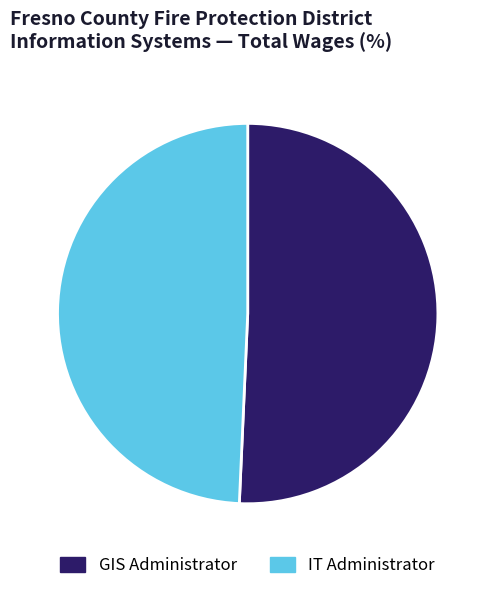

True or false: GIS Administrator accounts for 51% of the total.

True